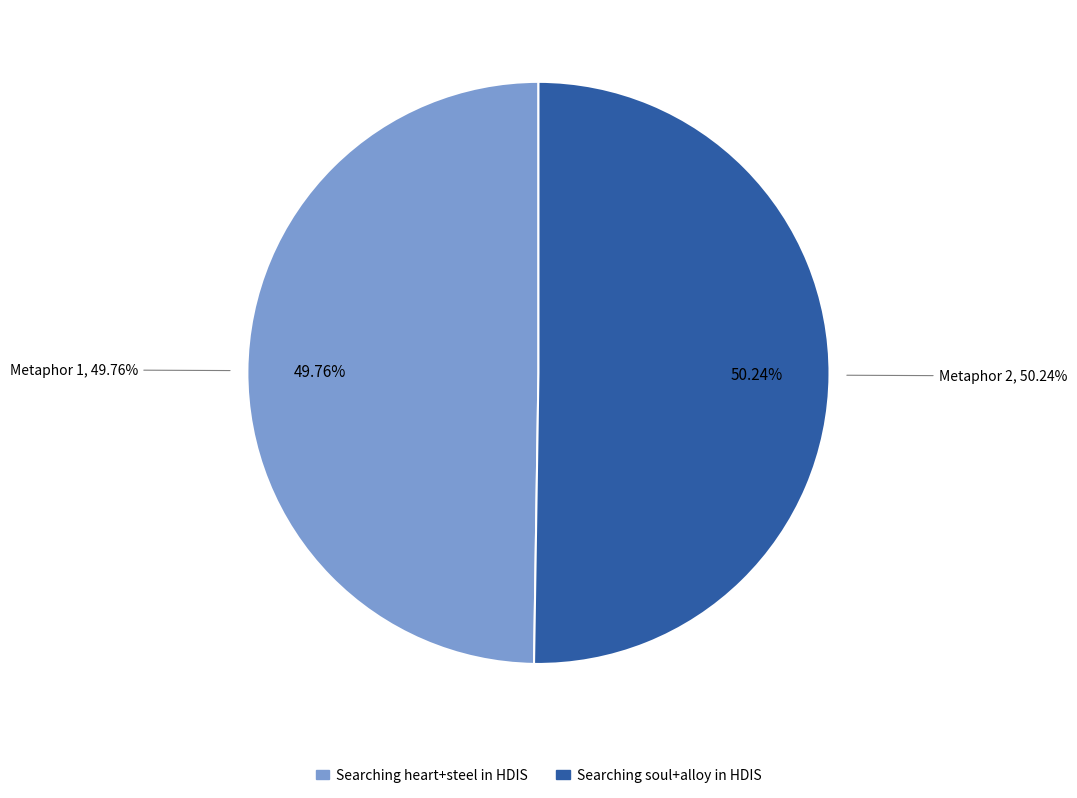

Combined, do Searching "soul" and "alloy" in HDIS and Searching "heart" and "steel" in HDIS account for over 50%?

Yes